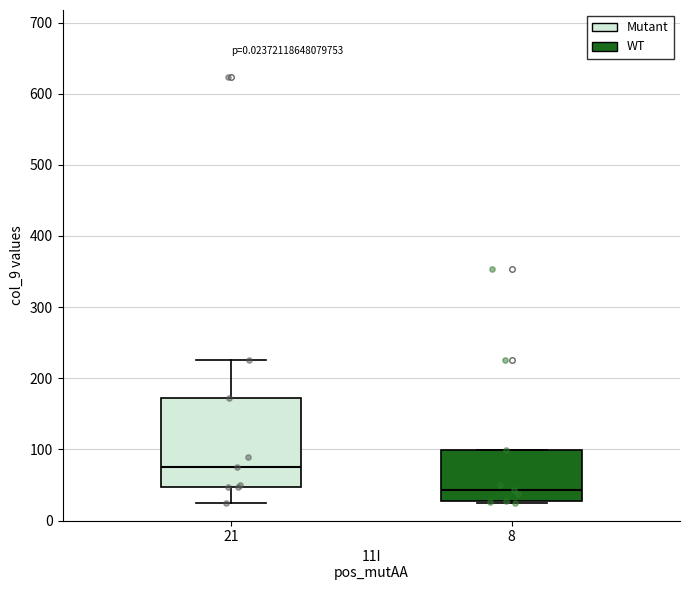

Comparing the boxes themselves (not the whiskers), which one is the tallest?

21